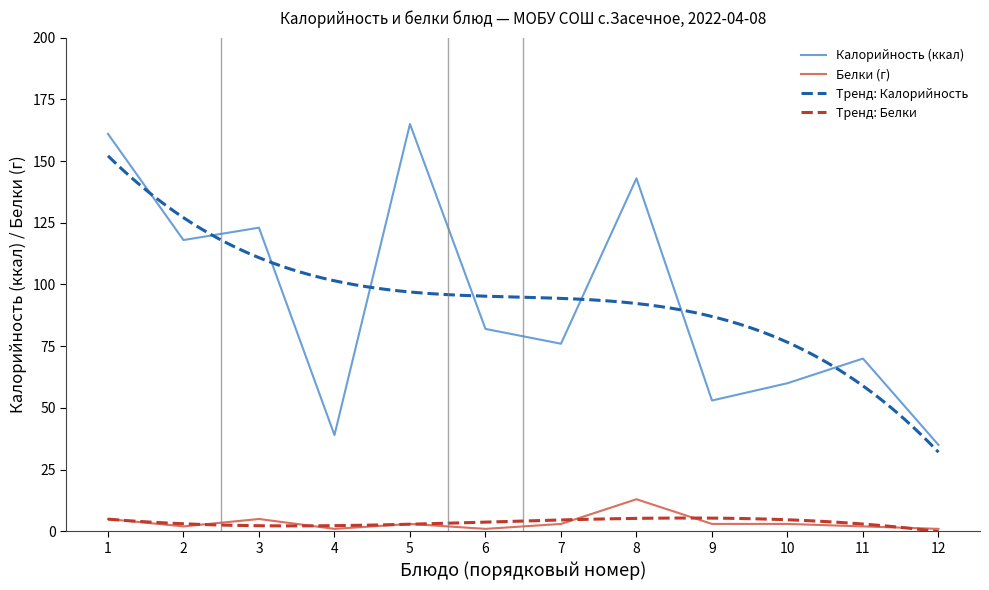

Is the value of Белки (г) at 9 greater than the value of Калорийность (ккал) at 8?

No